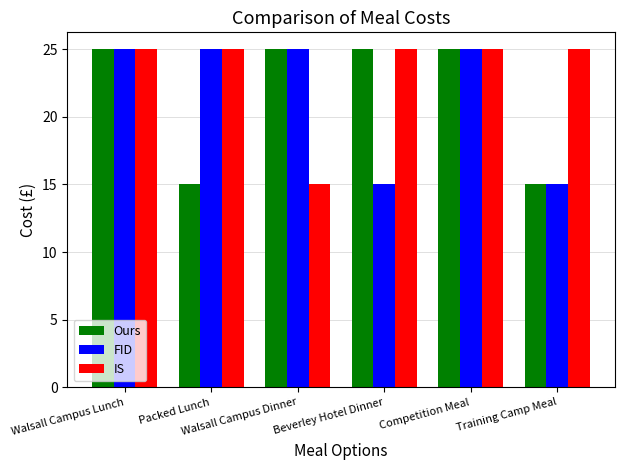

What is the difference between the maximum and minimum values in the IS series?

10